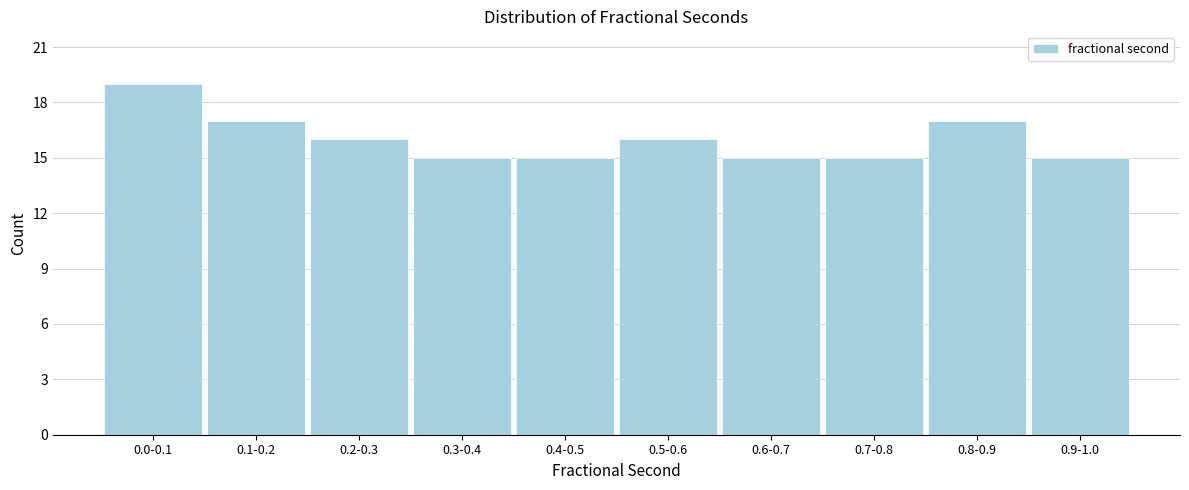

Reading right to left, extract all data points from this chart.

15	17	15	15	16	15	15	16	17	19